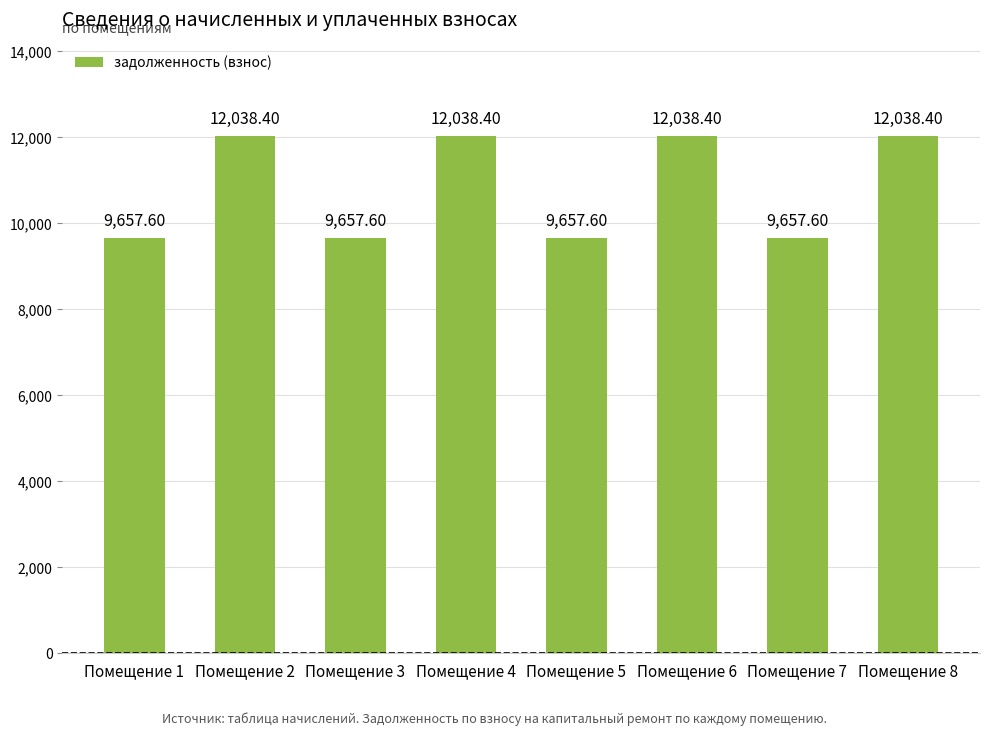

Approximately how many times larger is the value at Помещение 8 compared to Помещение 6?

1.0